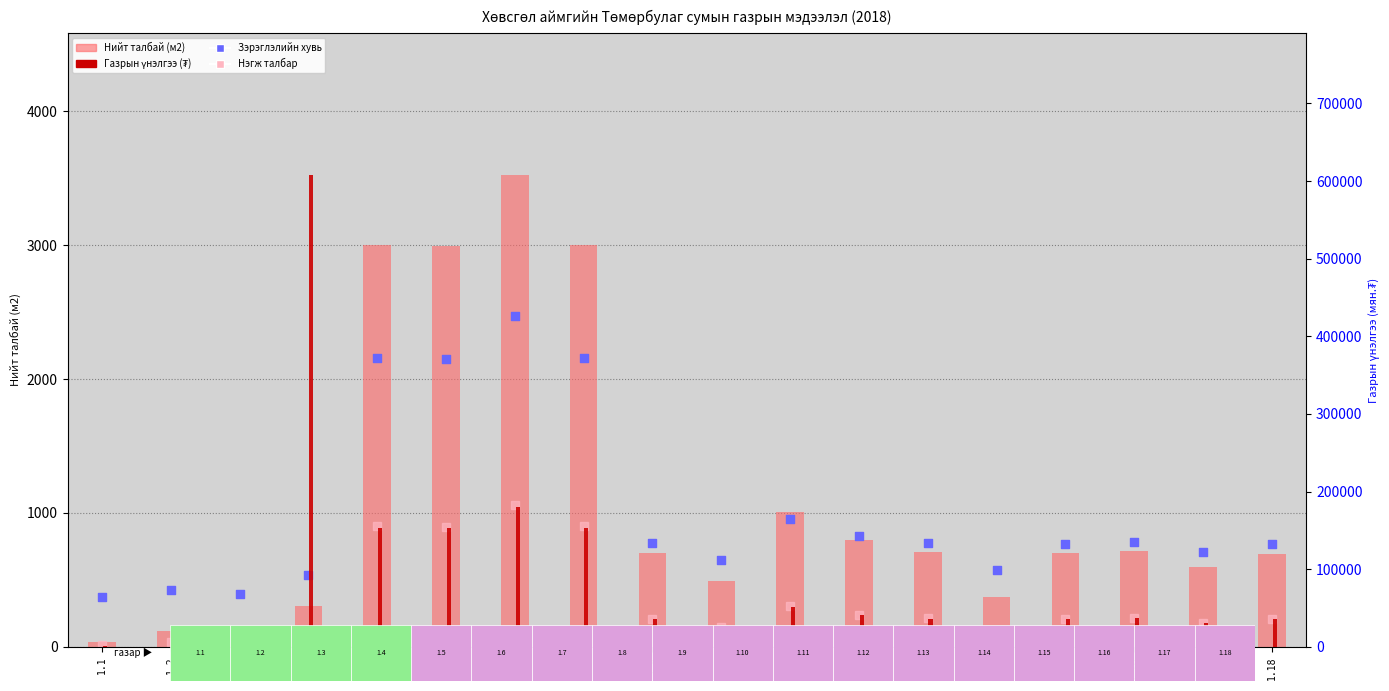

Which series has the largest total across all categories?

Газрын үнэлгээ (₮)